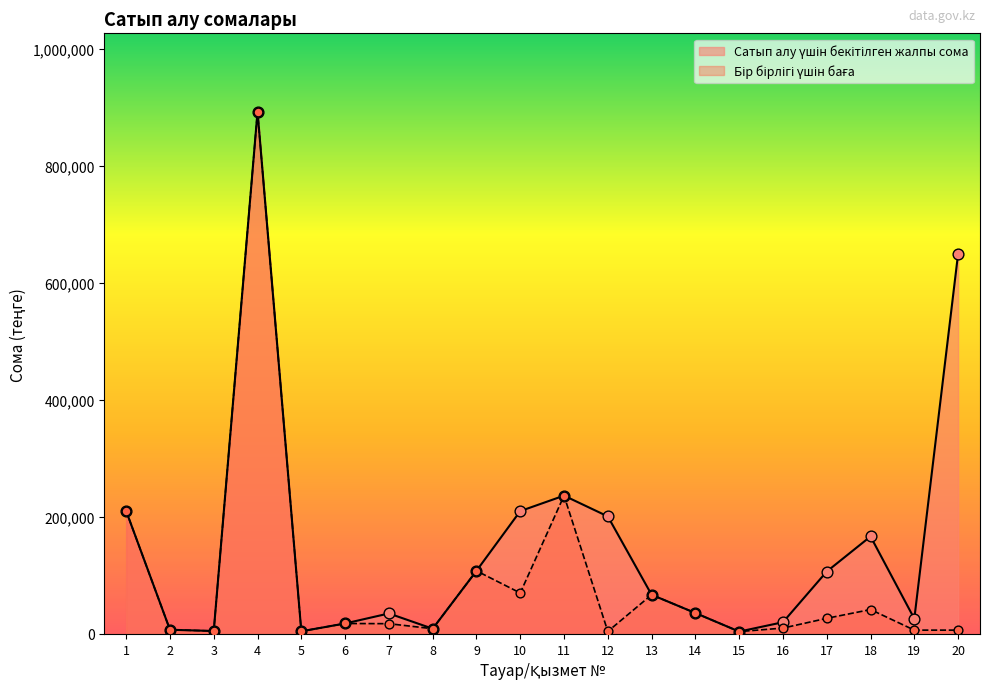

Is the value of Бір бірлігі үшін баға at 10 greater than the value of Сатып алу үшін бекітілген жалпы сома at 14?

Yes